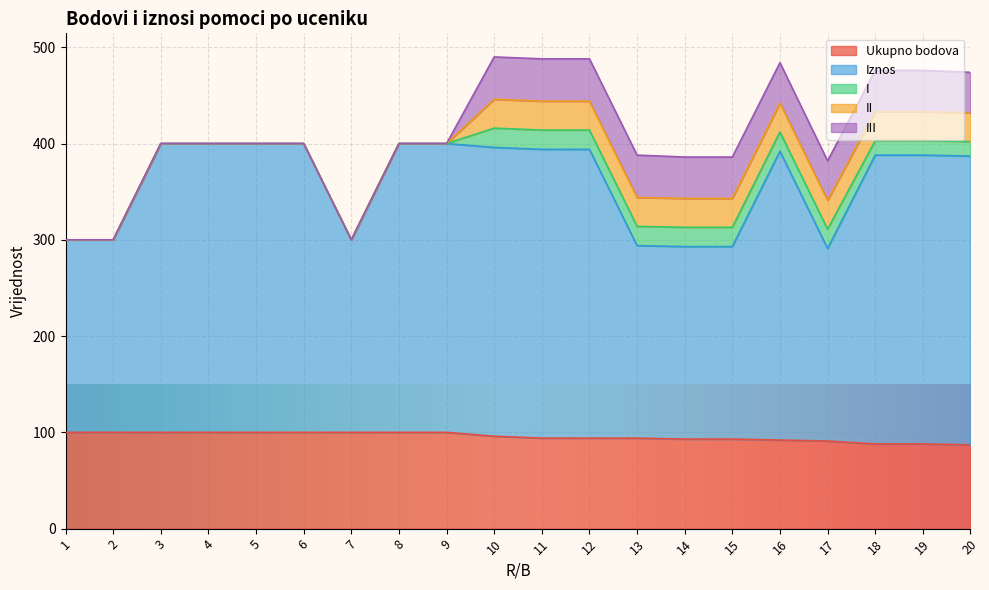

The value of Iznos at 12 is 468. True or false?

False